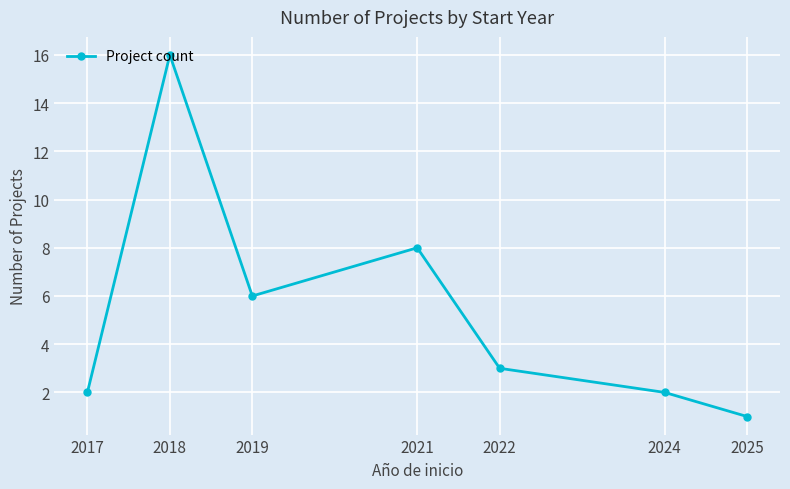

What is the change in value from 2019 to 2025?

-5